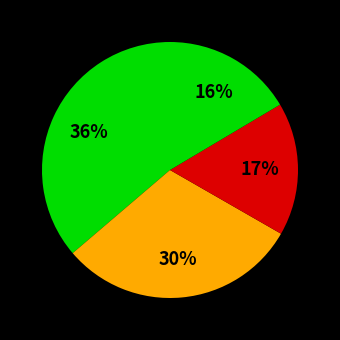

To the nearest percent, what is the difference between the largest and smallest slice percentages?

20%